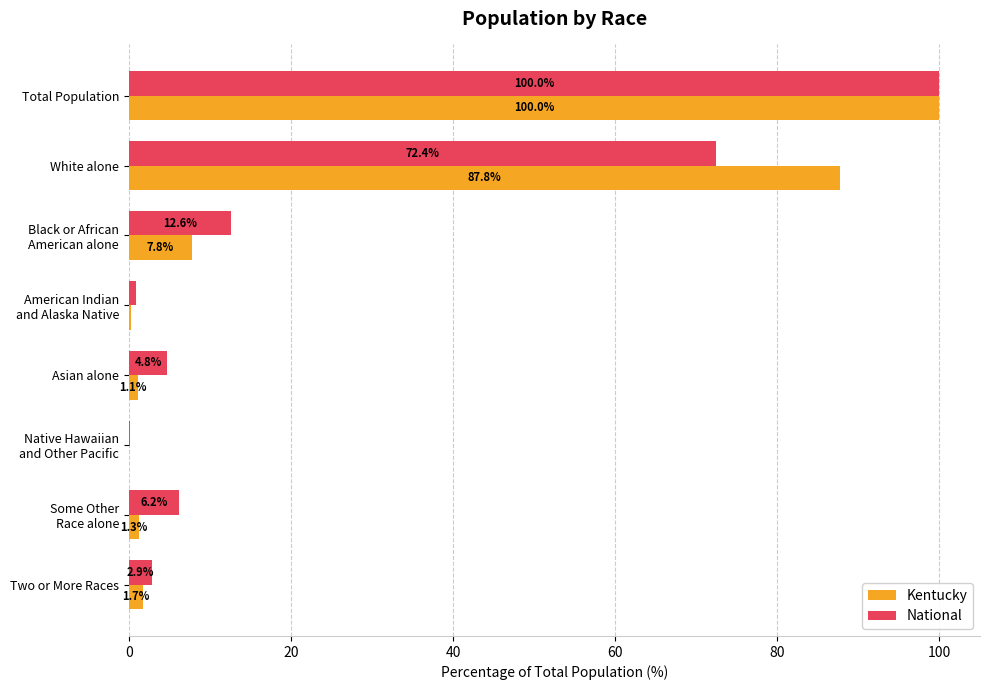

What is the sum of the National values at White alone and Asian alone?

77.2